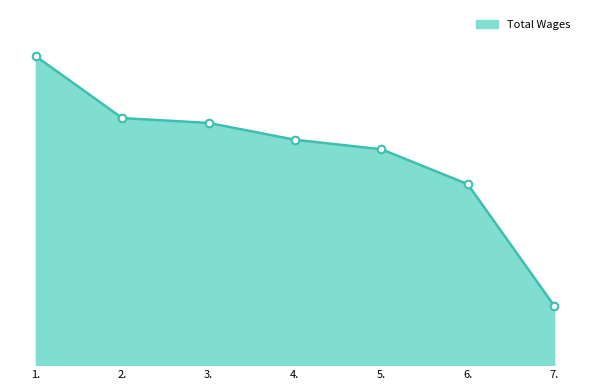

What is the change in value from 1. to 3.?

-13157